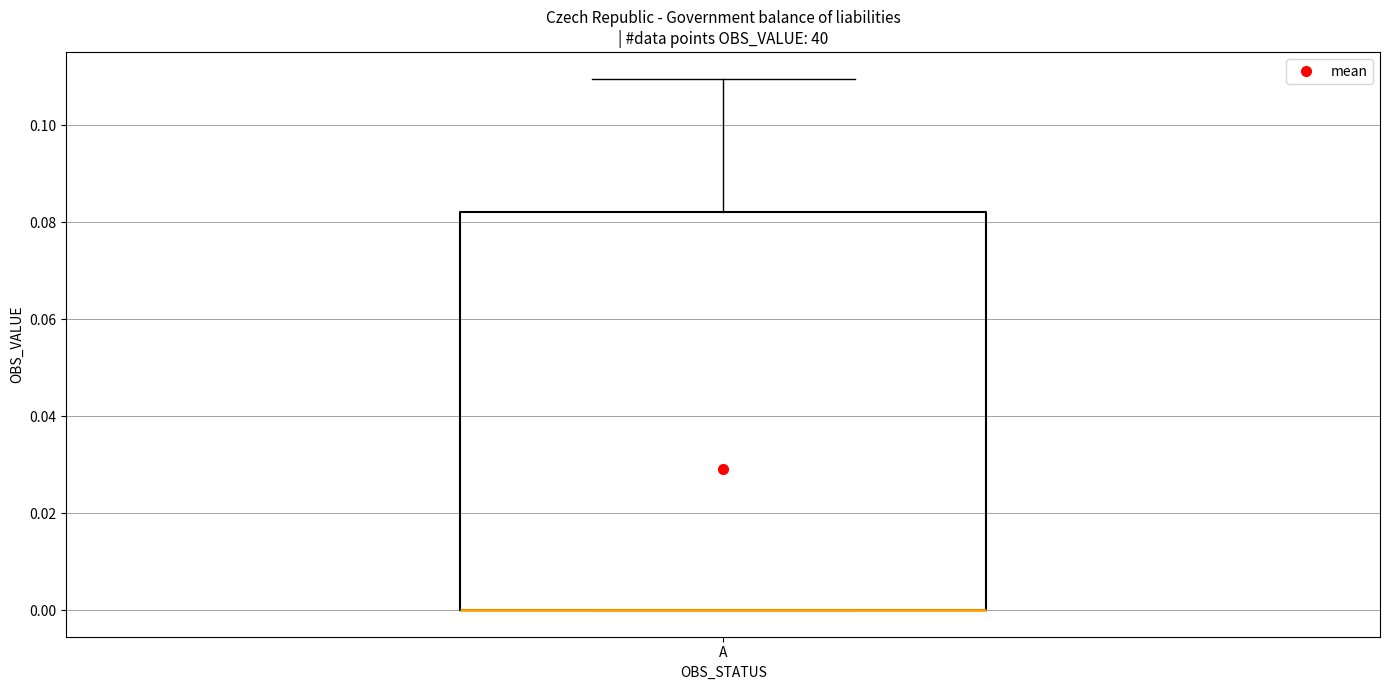

Where does the upper whisker of the box for A end on the y-axis? The values are not printed on the chart, so give them approximately, as read against the axis.

0.110